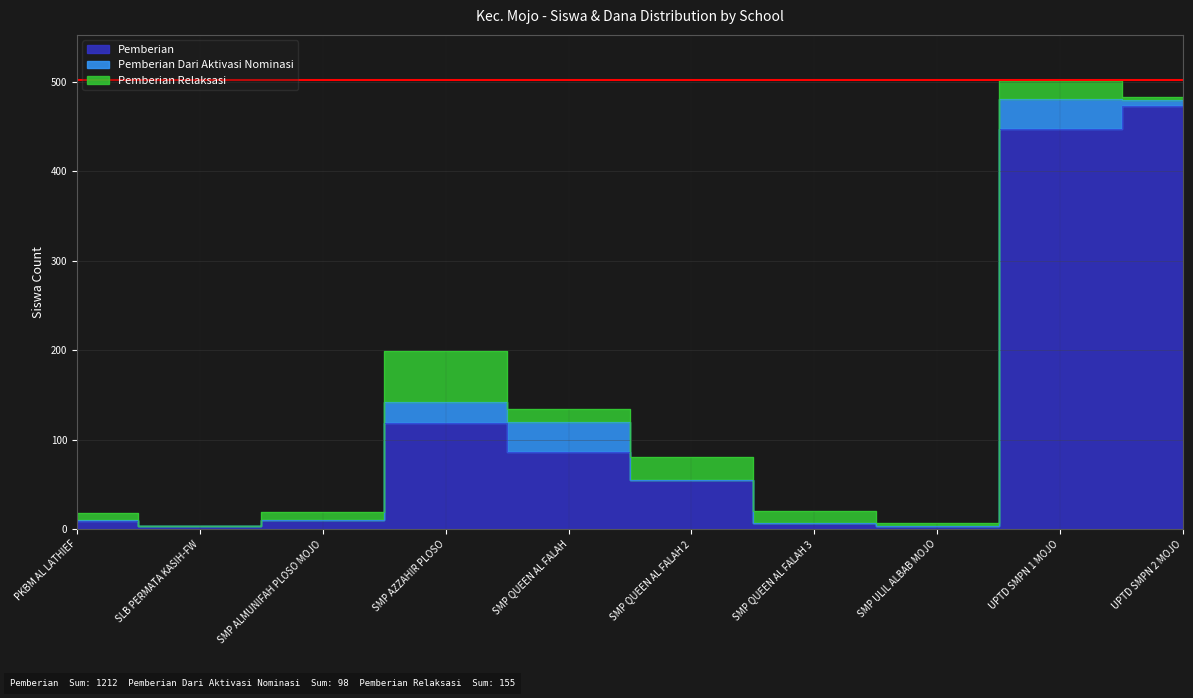

At which label does Dana Pemberian reach its minimum?

SLB PERMATA KASIH-FW